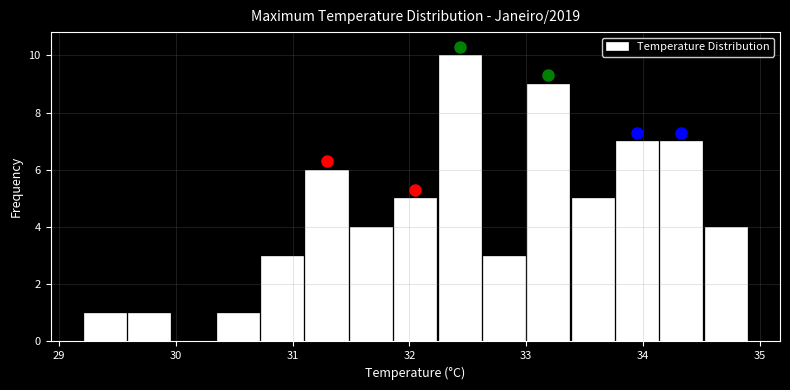

Around what value on the x-axis is the tallest bar? Give the approximate position of its centre, as read against the axis.

32.4